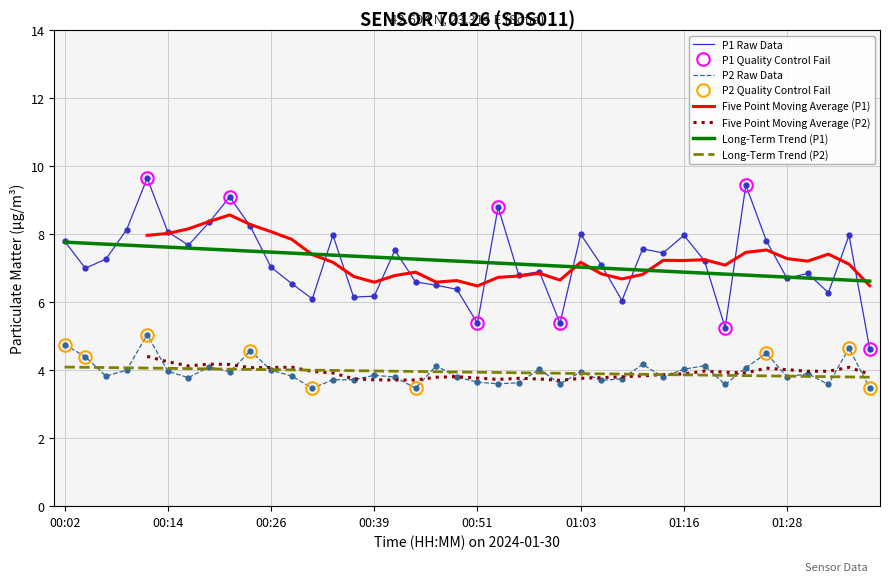

How many data points in P1 are above 7?

22